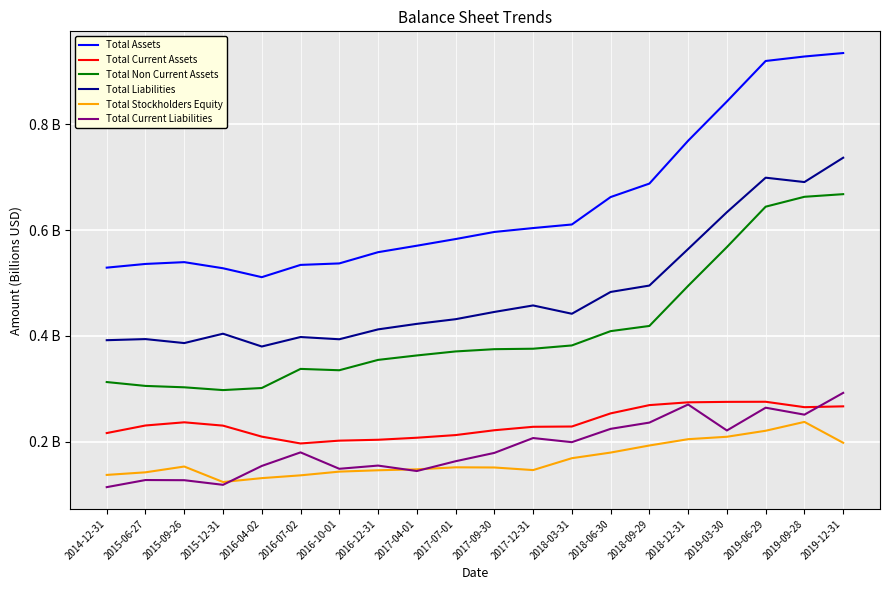

Which series has the largest range (max minus min)?

Total Assets